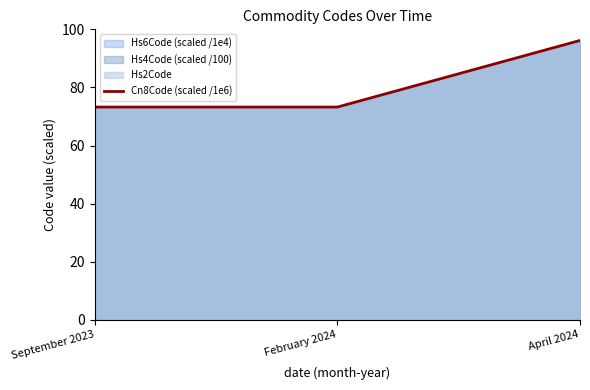

The value at September 2023 is 34.2. True or false?

False